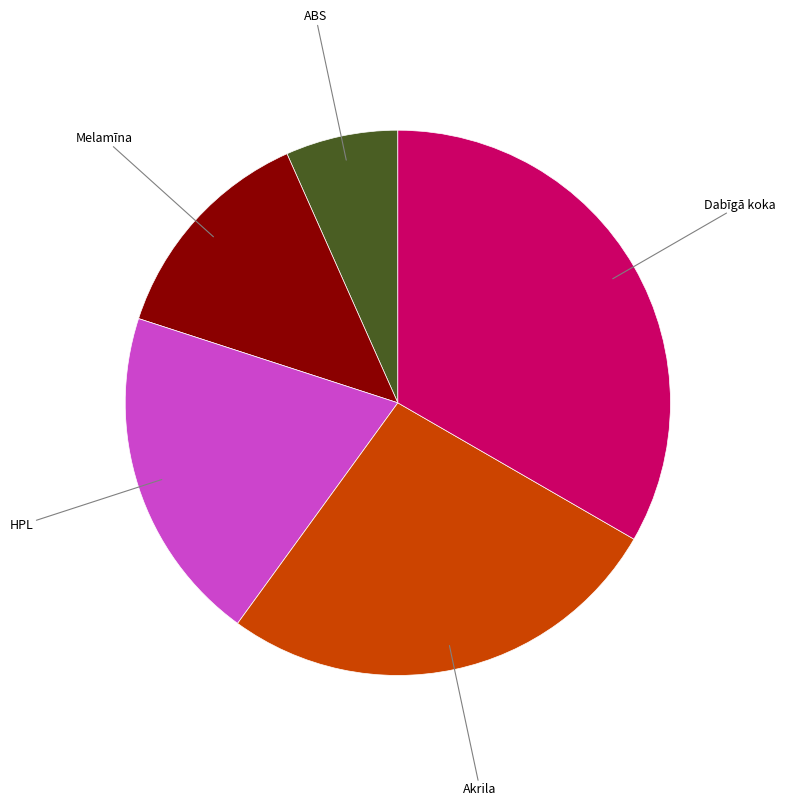

Is there a majority slice in this chart?

No